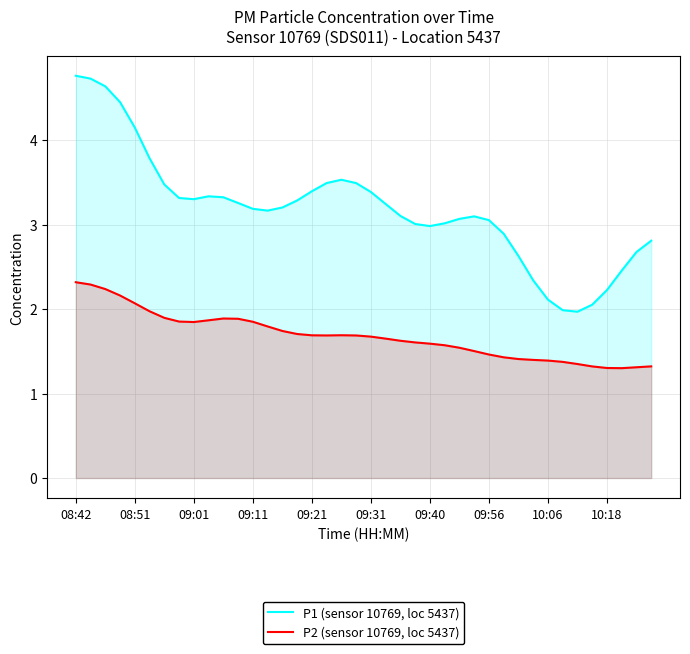

True or false: P1 (sensor 10769, loc 5437) and P2 (sensor 10769, loc 5437) intersect in this chart.

False